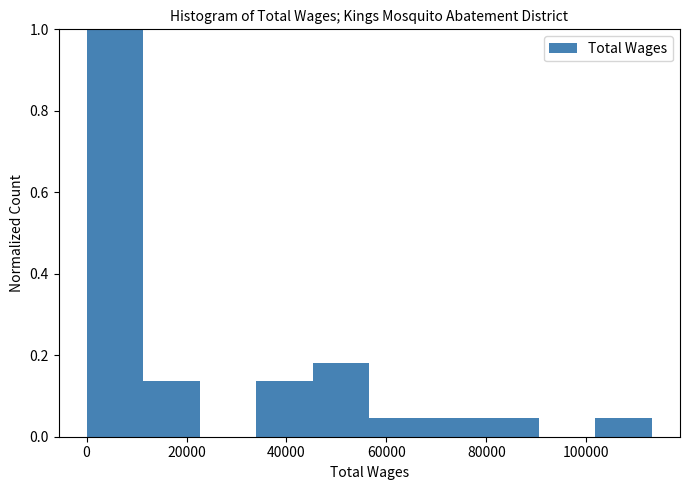

Over which range of the x-axis is the bar tallest?

0 to 12000